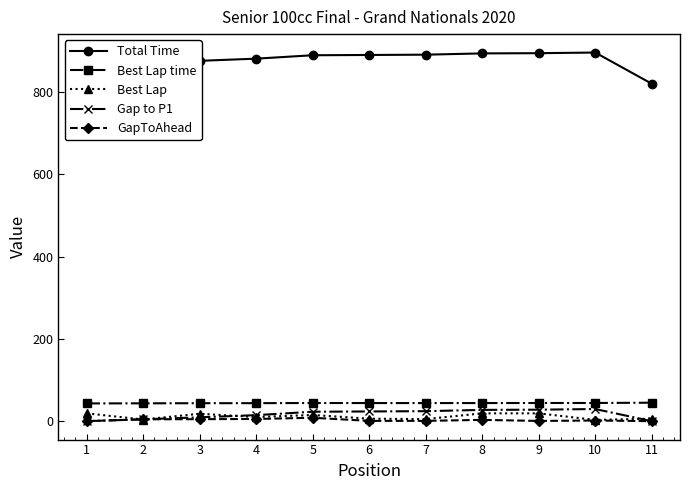

Which series has the largest range (max minus min)?

Total Time